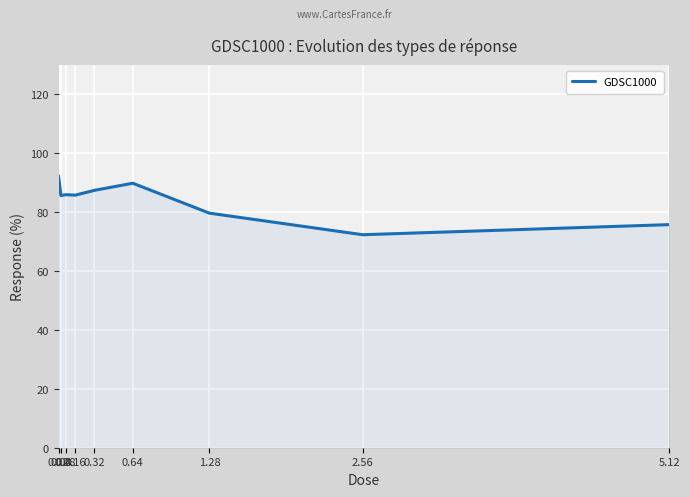

What is the difference between the maximum and minimum values?

20.0